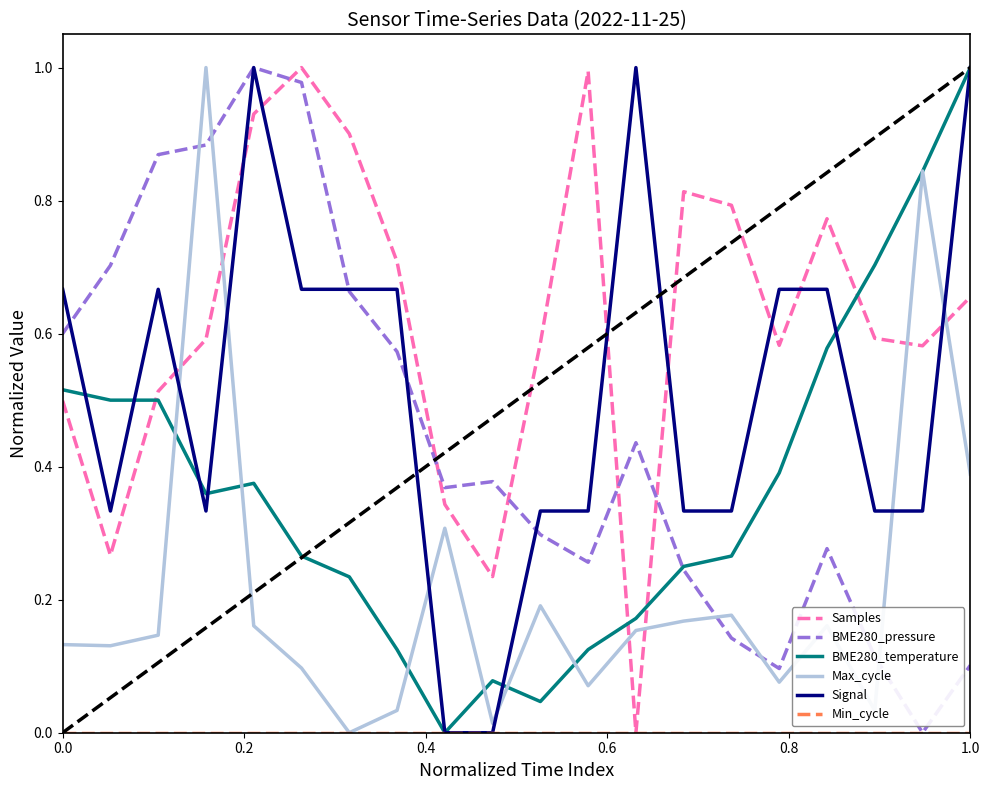

Count the Signal values in the range 0 to 1.

20